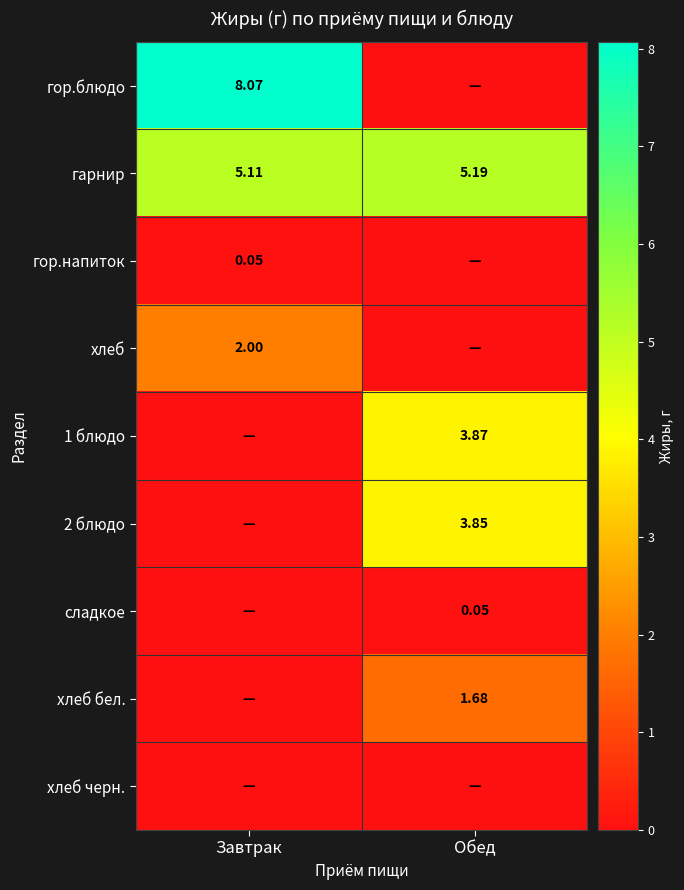

What is the total value across all series at Завтрак?

15.2